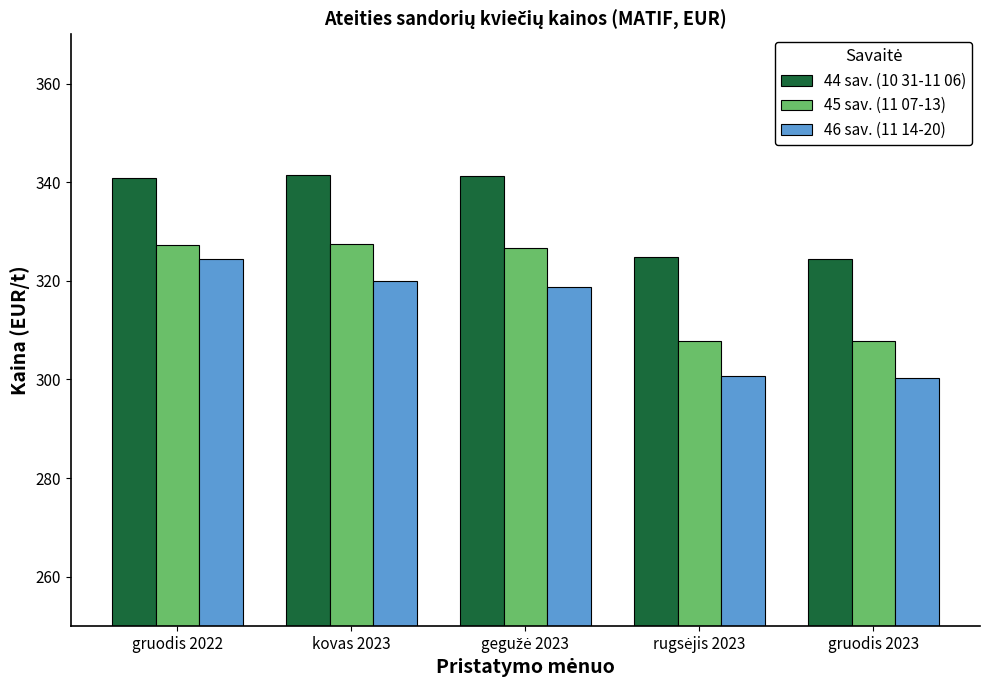

The 45 sav. (11 07-13) series shows 108.6 at gruodis 2023. True or false?

False